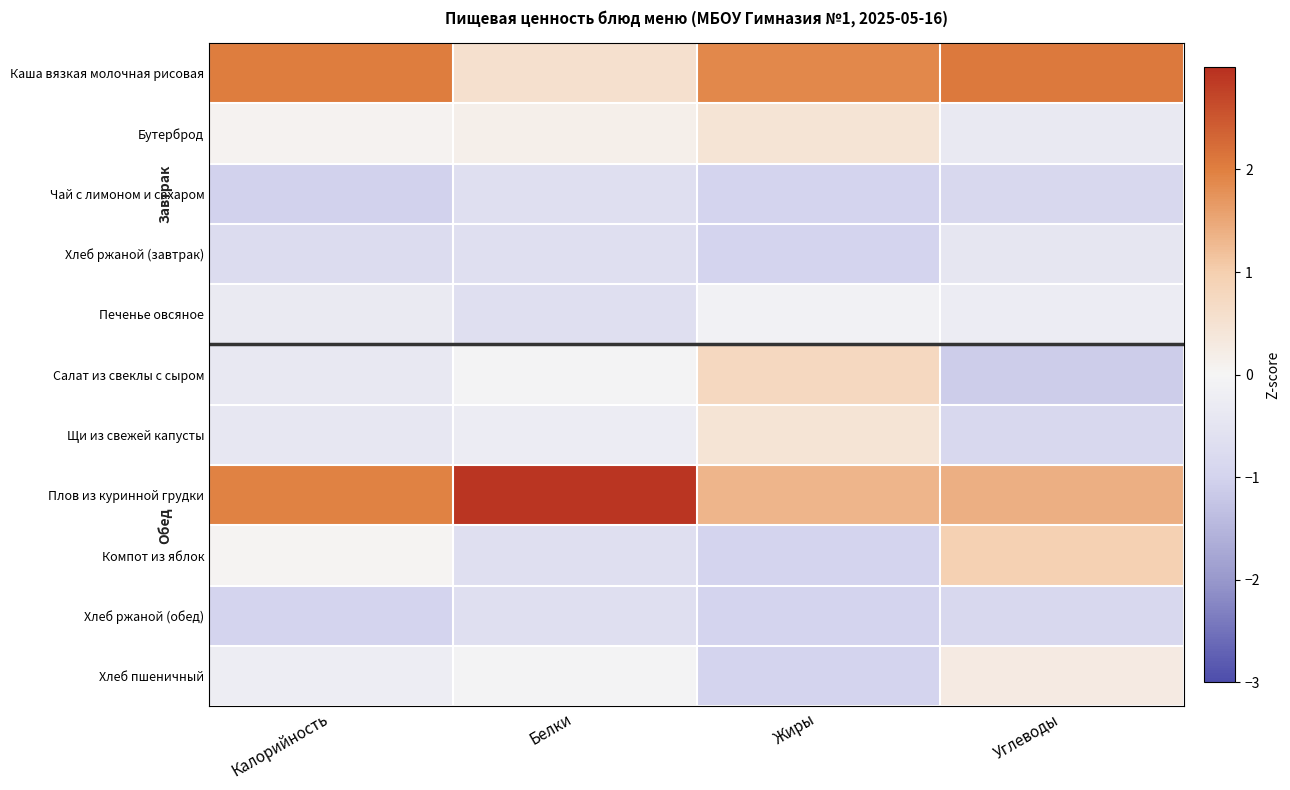

Between Калорийность and Белки, which series saw the biggest shift?

Каша вязкая молочная рисовая